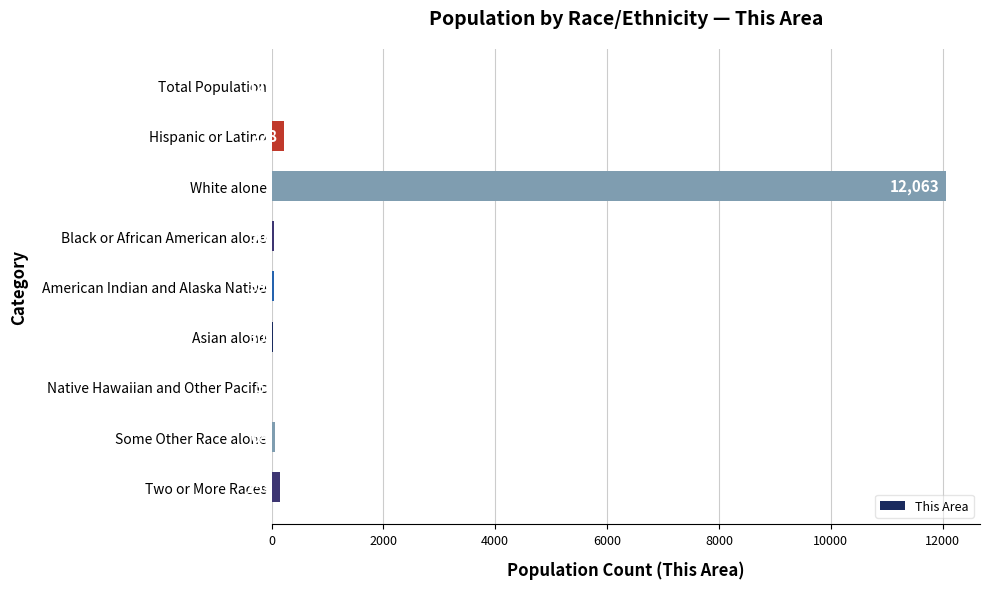

Which category has the highest value across all series?

White alone